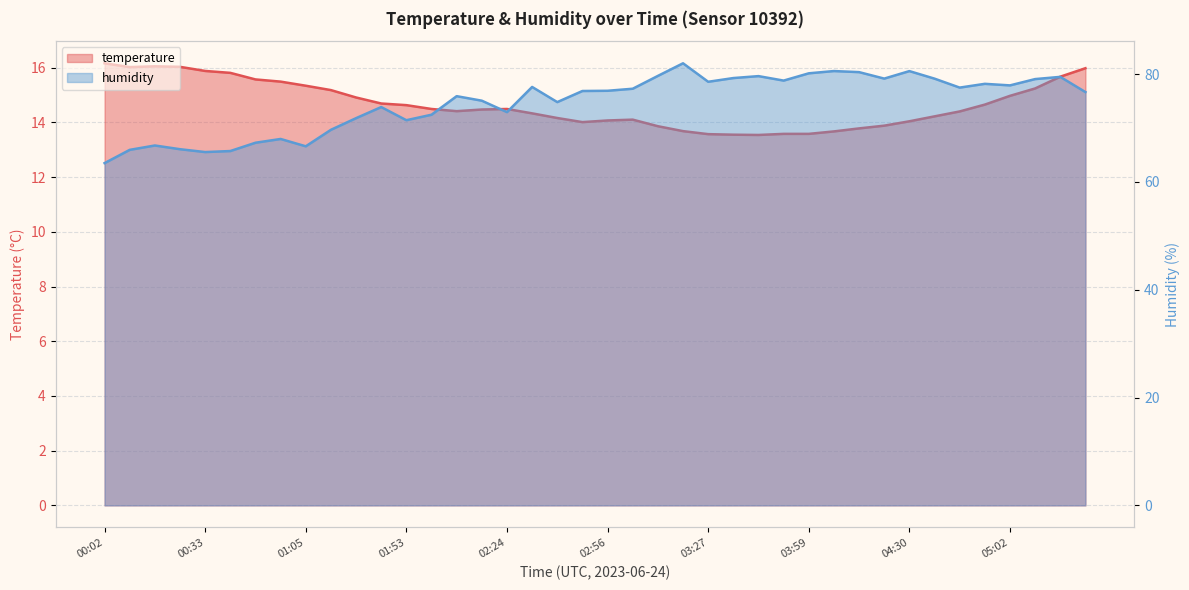

Reading left to right, transcribe all the data shown in this chart.

temperature: 16.2	16.0	16.1	16.0	15.9	15.8	15.6	15.5	15.3	15.2	14.9	14.7	14.6	14.5	14.4	14.5	14.5	14.3	14.2	14.0	14.1	14.1	13.9	13.7	13.6	13.6	13.5	13.6	13.6	13.7	13.8	13.9	14.0	14.2	14.4	14.7	15.0	15.2	15.7	16.0
humidity: 63.5	66.0	66.8	66.1	65.5	65.7	67.3	68.0	66.6	69.7	71.8	73.9	71.5	72.5	75.9	75.1	73.0	77.6	74.8	76.9	76.9	77.3	79.7	82.0	78.6	79.3	79.6	78.8	80.2	80.6	80.4	79.2	80.6	79.2	77.5	78.2	77.9	79.1	79.5	76.7